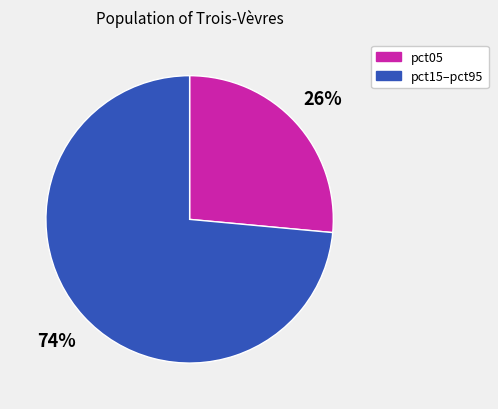

Between pct15–pct95 and pct05, which is larger?

pct15–pct95